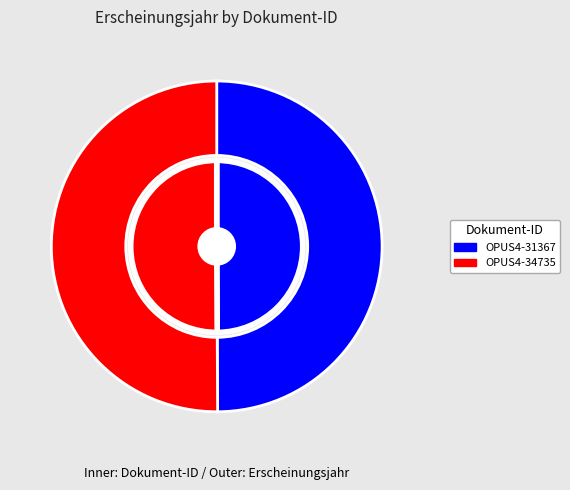

Is it true that OPUS4-34735 is 50% of the pie?

True